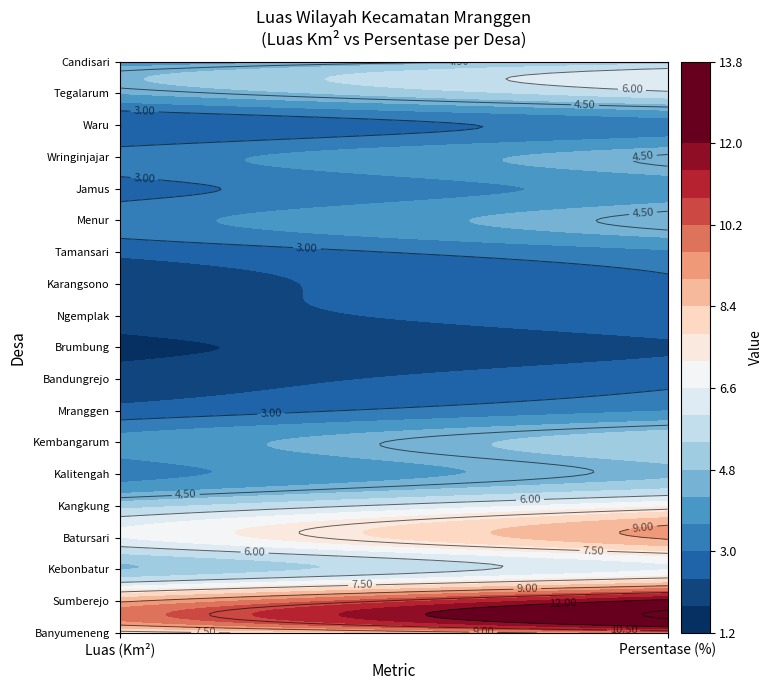

What is the smallest value displayed?

1.7